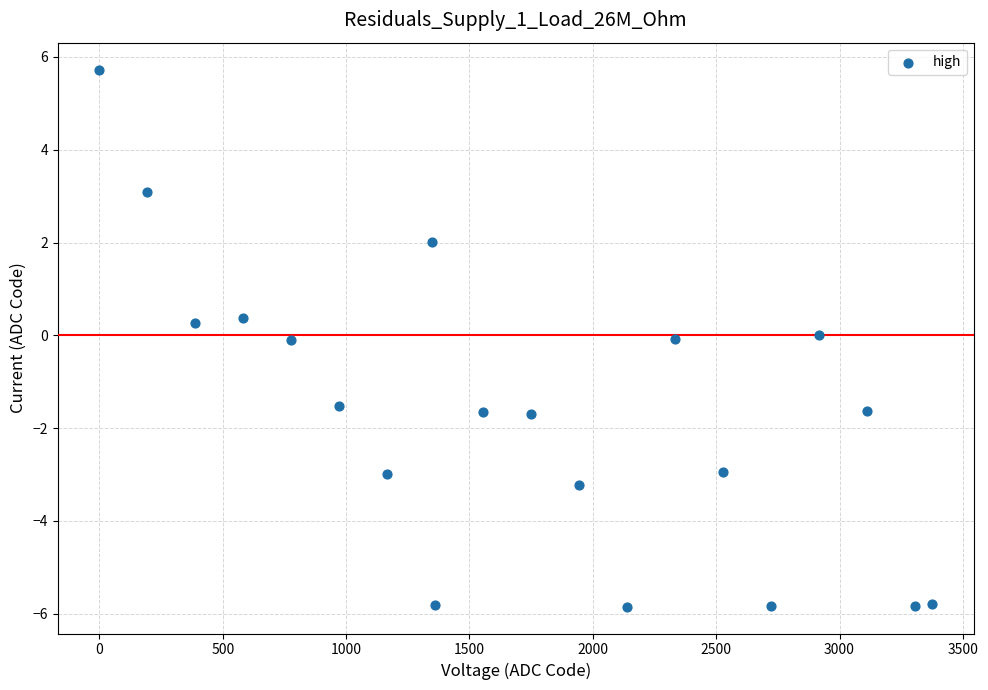

What is the range of Y values (max minus min)?

11.6